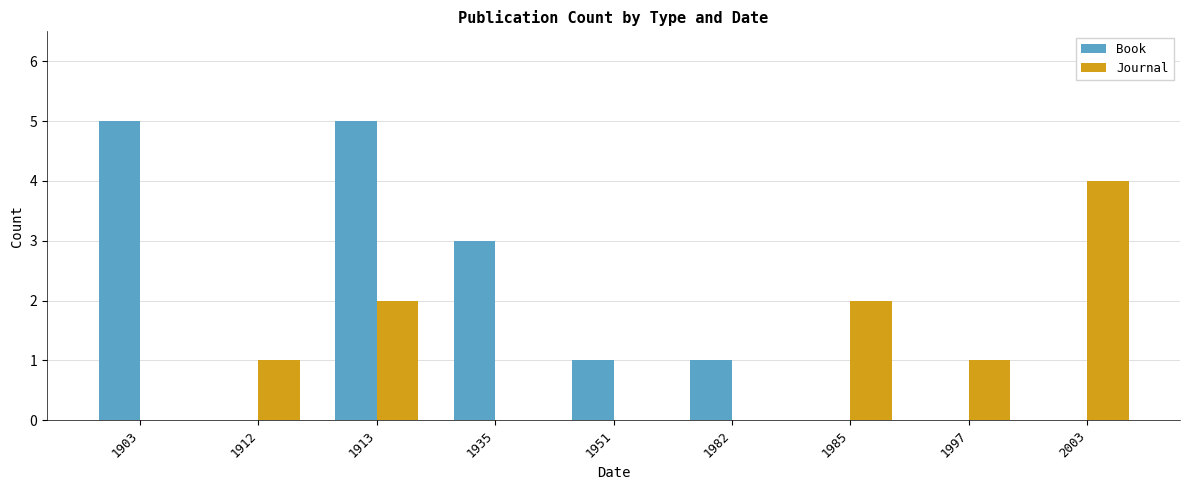

What is the sum of the Book values at 1913 and 1951?

6